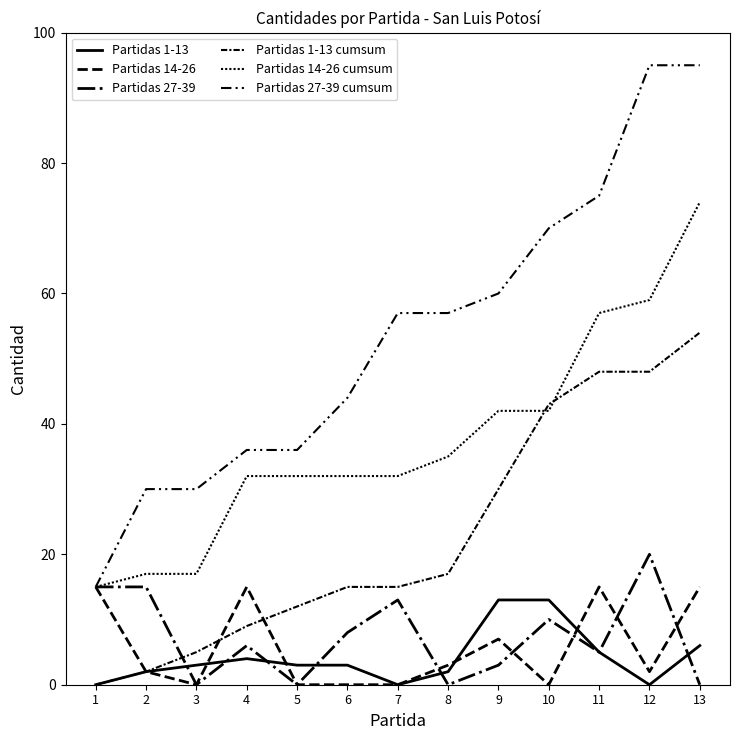

How many lines are shown in the chart?

6